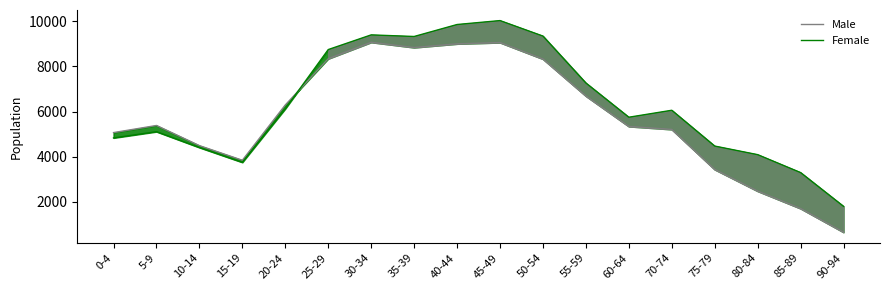

Reading right to left, what are all the values shown in this chart?

Male: 657	1707	2477	3435	5210	5341	6687	8325	9055	8998	8834	9067	8339	6293	3846	4493	5385	5070
Female: 1805	3300	4094	4474	6058	5750	7265	9342	10028	9854	9324	9395	8745	6125	3752	4408	5110	4834